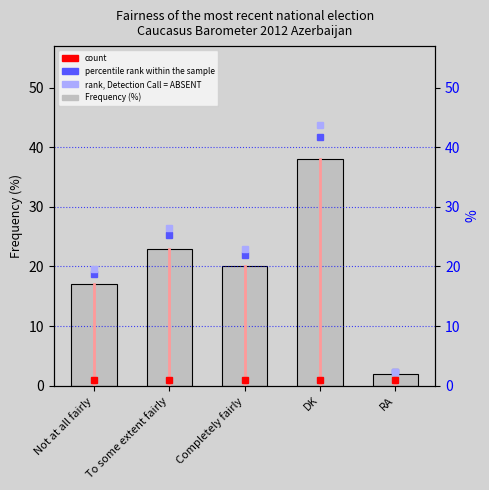

What is the maximum value shown in the chart?

38